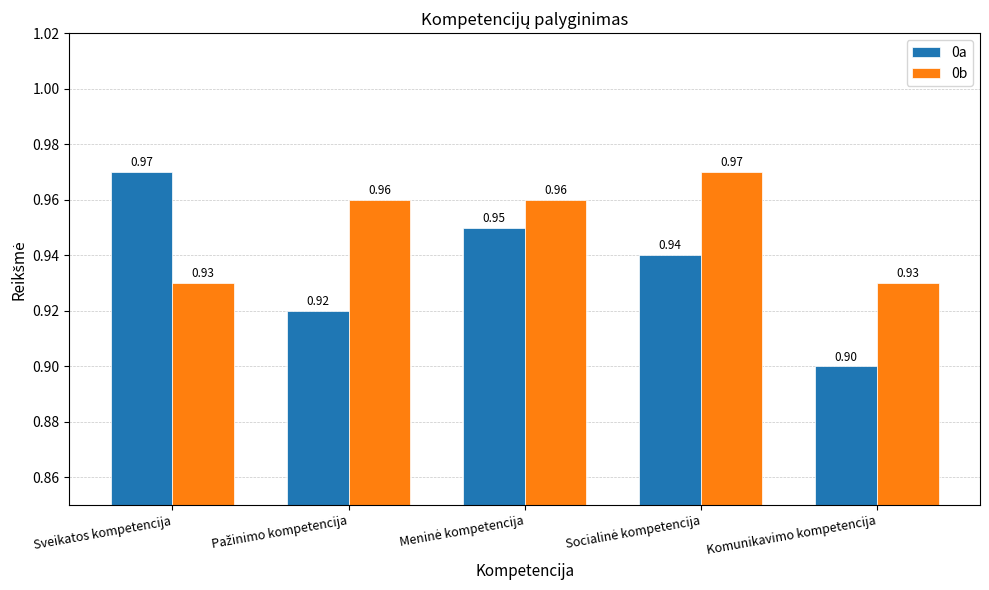

Is the value of 0a at Komunikavimo kompetencija greater than the value of 0b at Komunikavimo kompetencija?

No